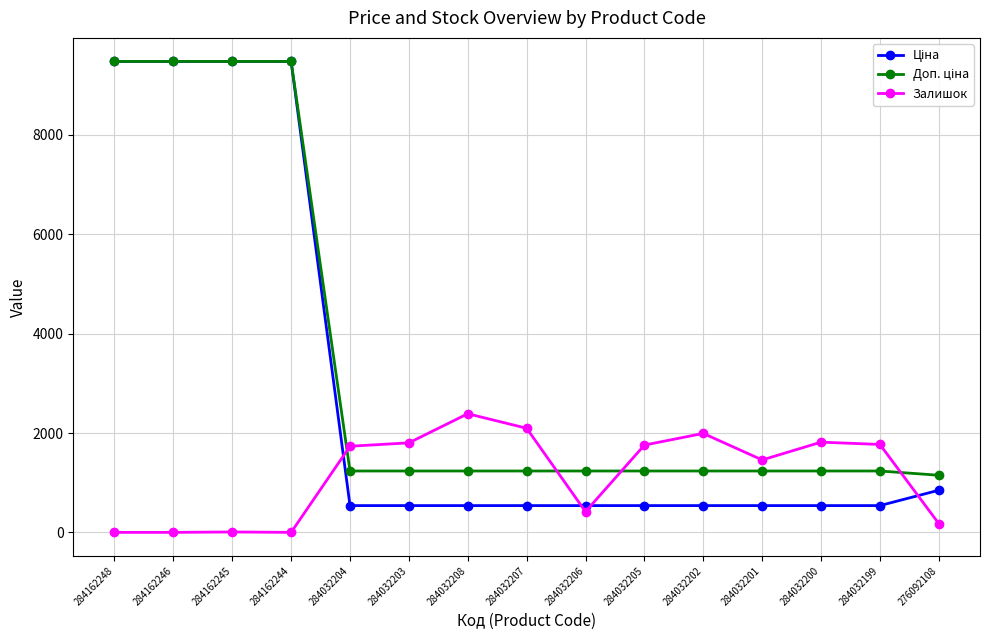

Does the chart have visible grid lines?

Yes